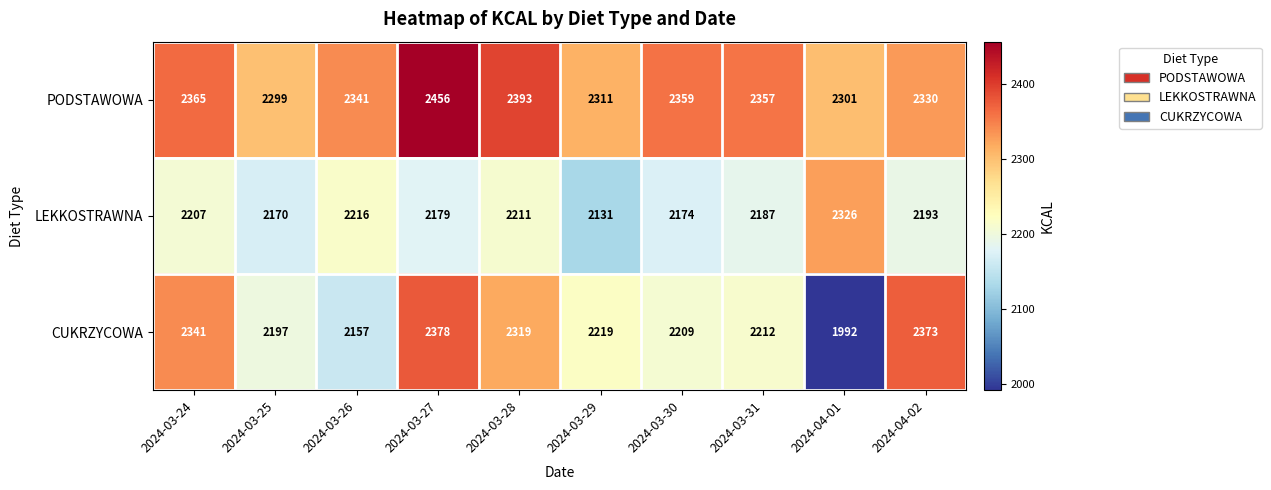

How many data points does each series have?

10